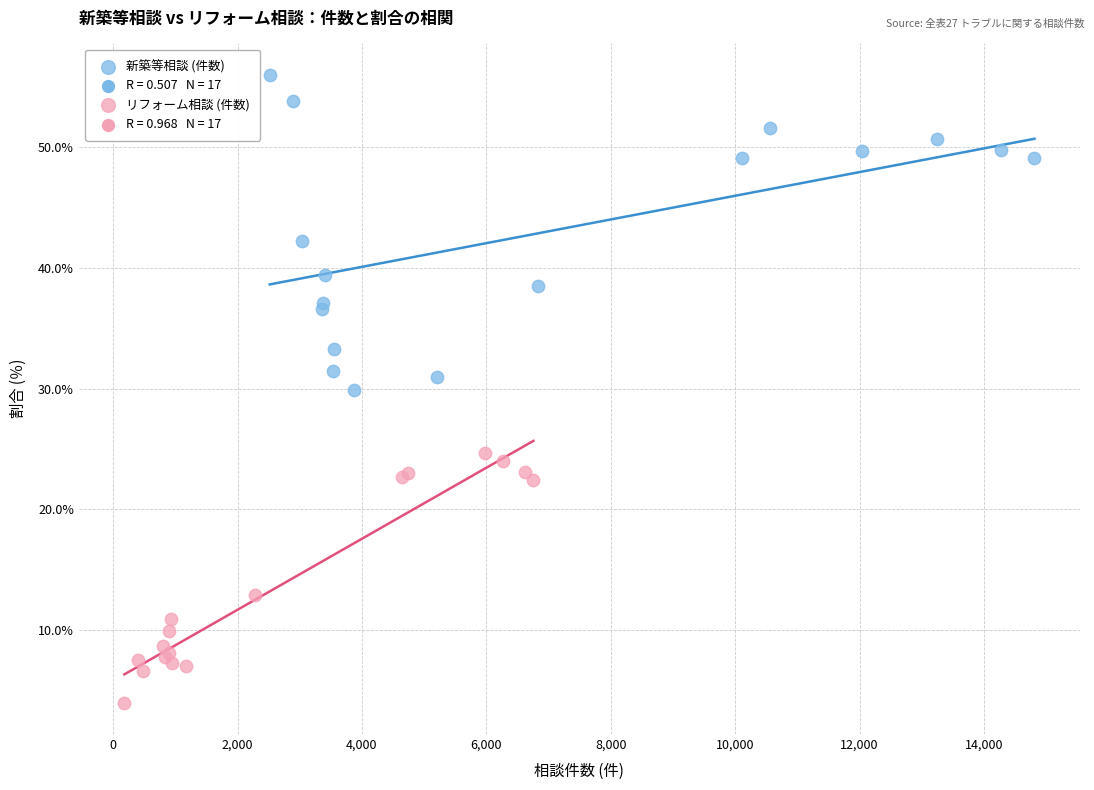

Which series reaches the minimum Y coordinate?

リフォーム相談 (件数)